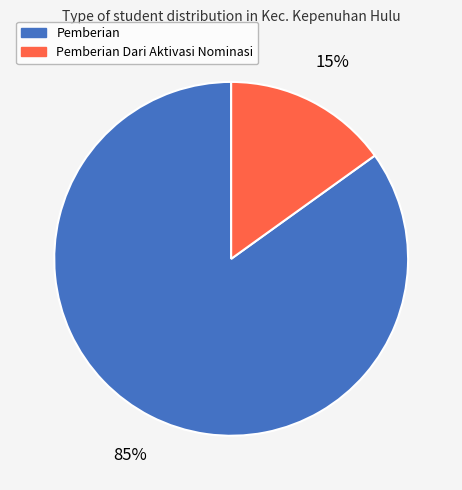

Is it true that Pemberian is 77% of the pie?

False